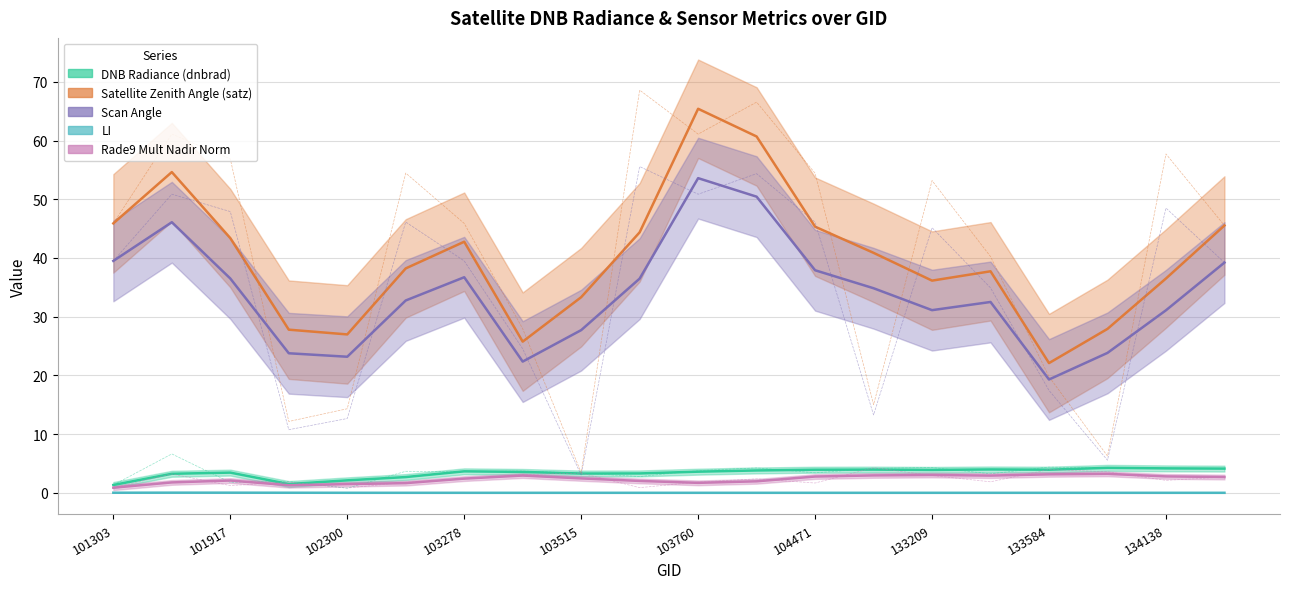

At which category does the chart reach its minimum across all series?

103278